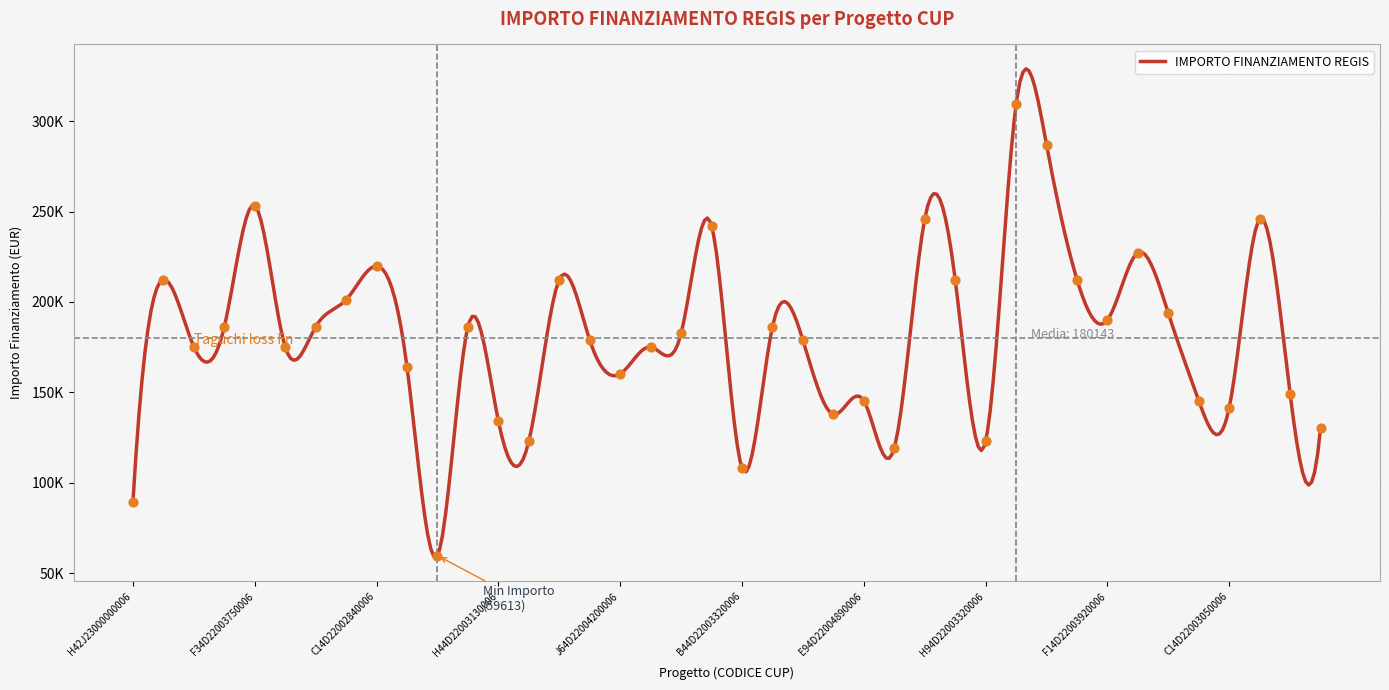

Between B14D22003190006 and I14D22002860006, which is larger?

B14D22003190006